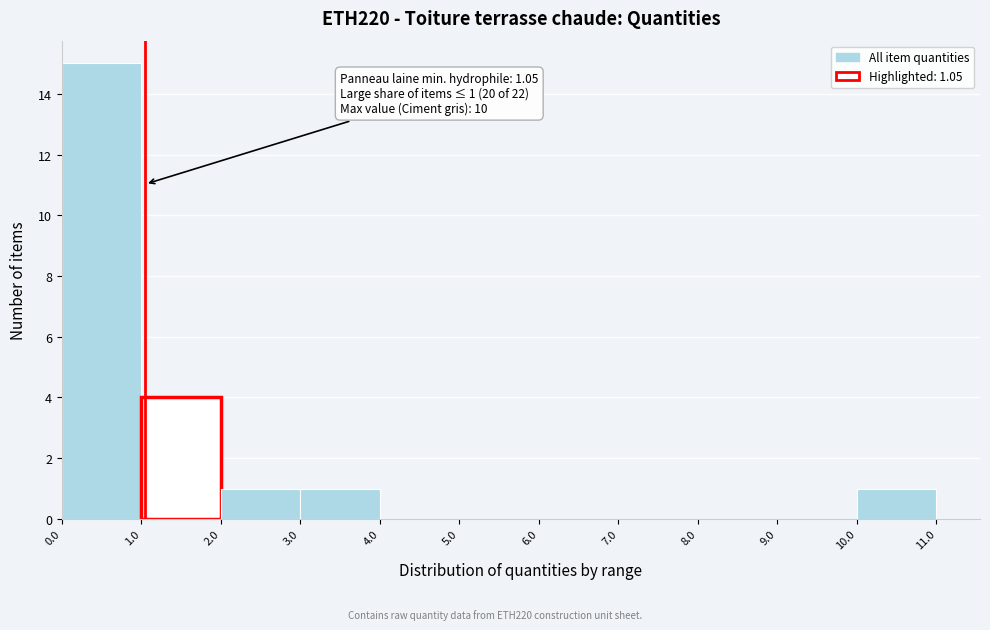

Which range on the x-axis has the tallest bar?

0.0 to 1.0